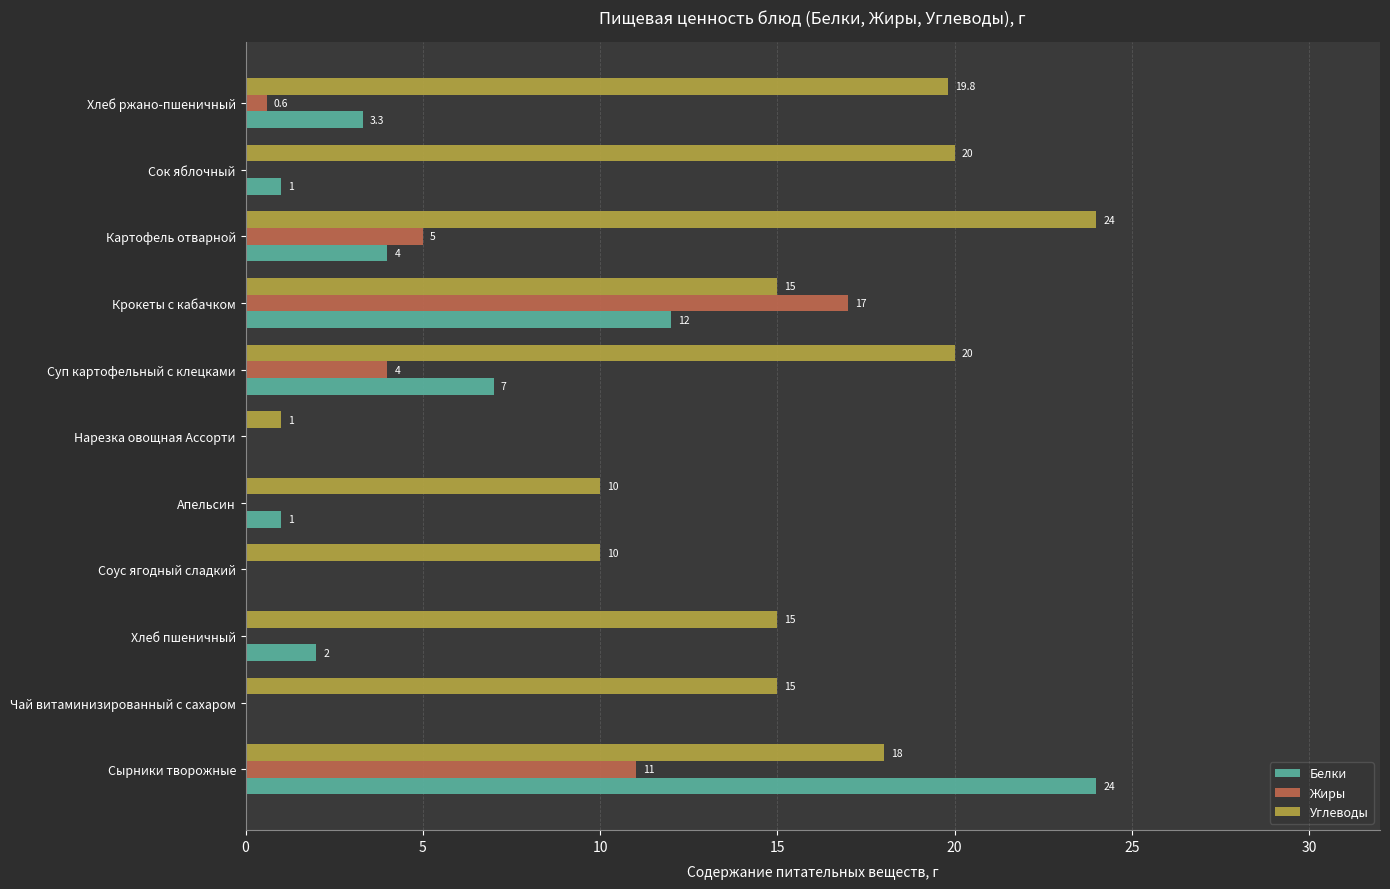

Between Апельсин and Картофель отварной, which series saw the biggest shift?

Углеводы